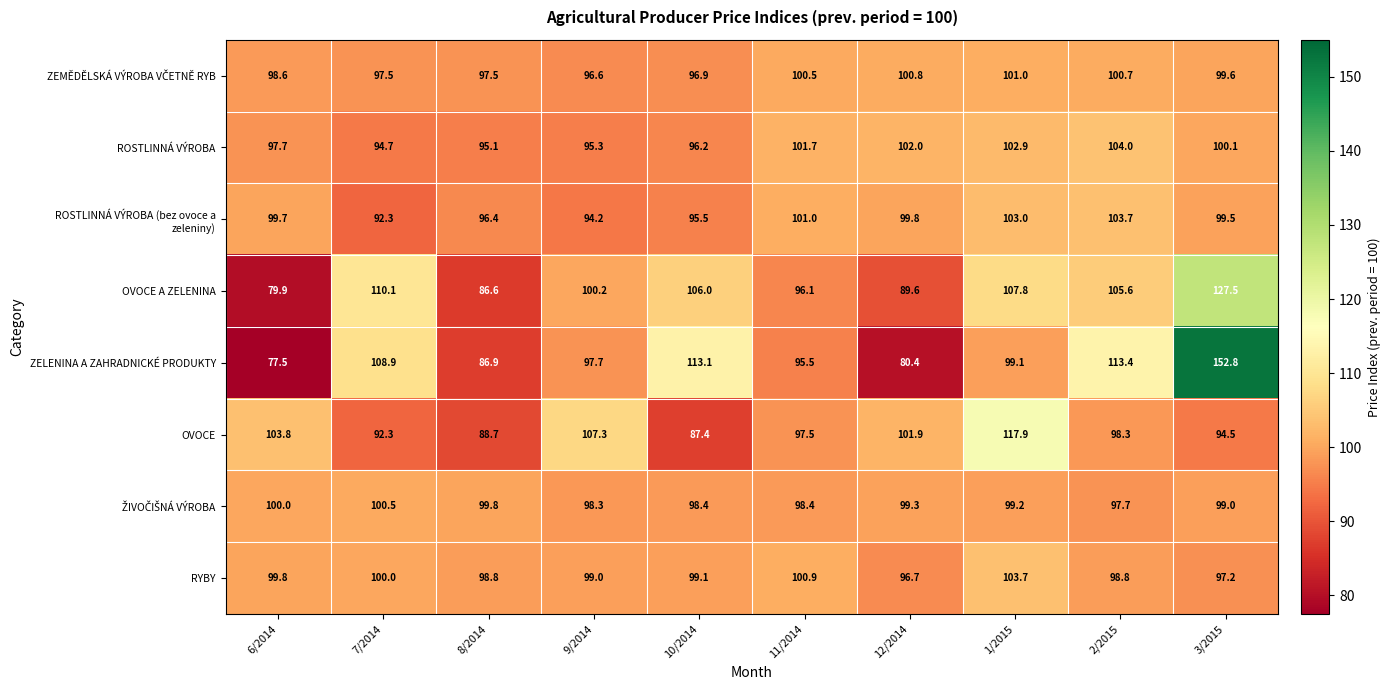

What is the average value of the ROSTLINNÁ VÝROBA series?

99.0